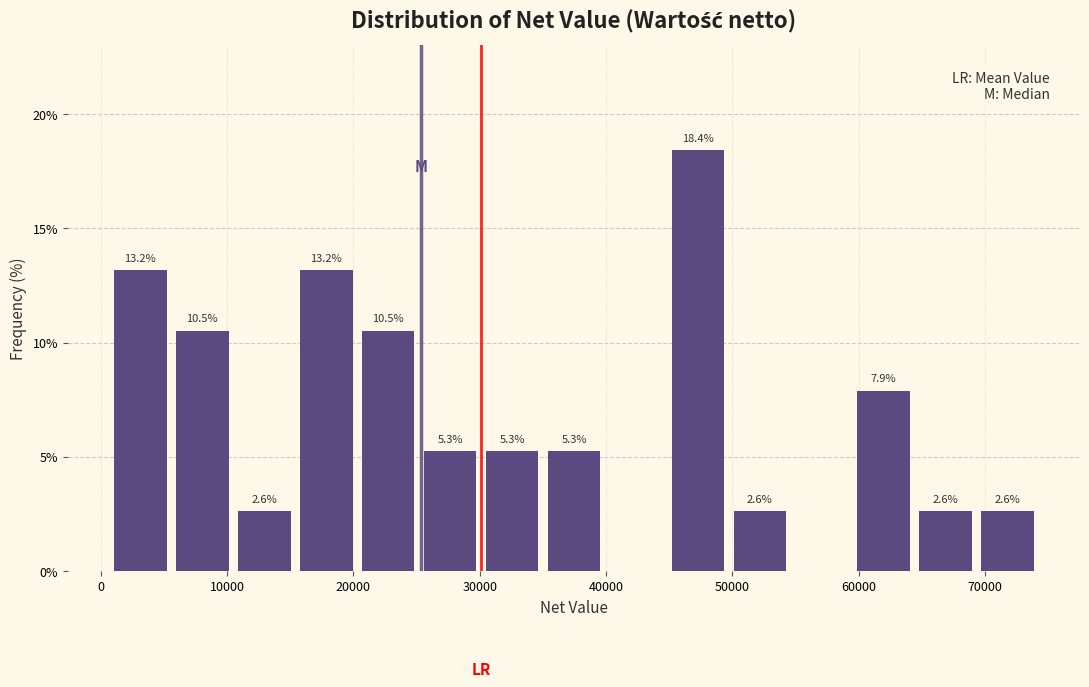

Which range on the x-axis has the tallest bar?

45000 to 50000